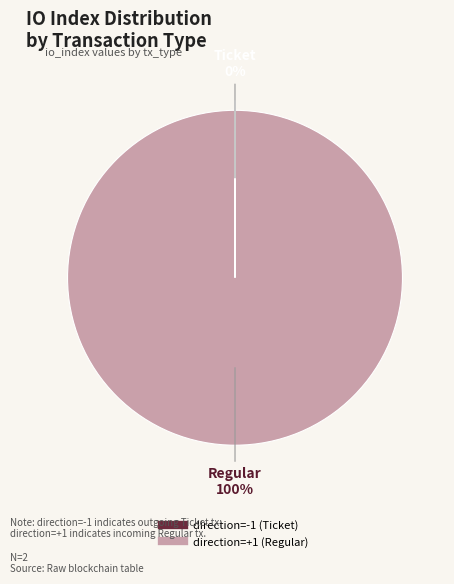

The direction=+1 (Regular) slice represents 100% of the pie. True or false?

True